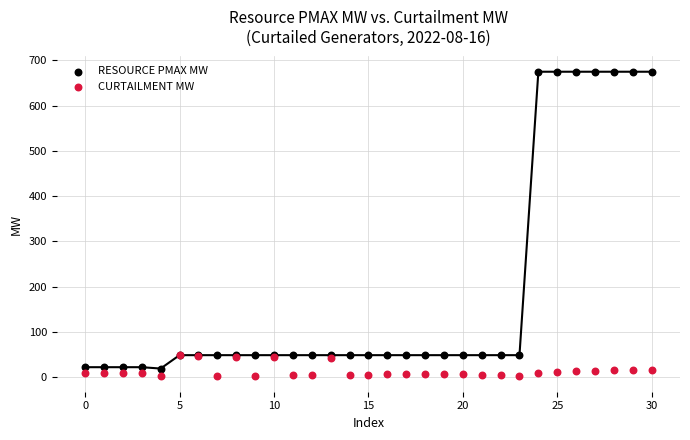

Which series contains the highest Y value?

RESOURCE PMAX MW